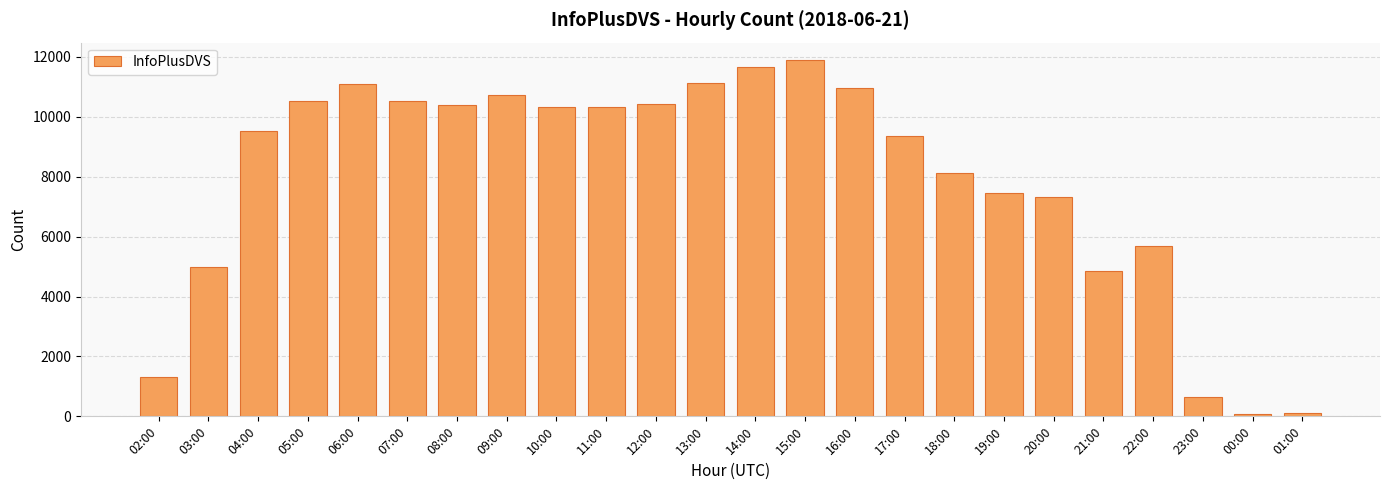

Where is the data nearest to the value 5975?

22:00